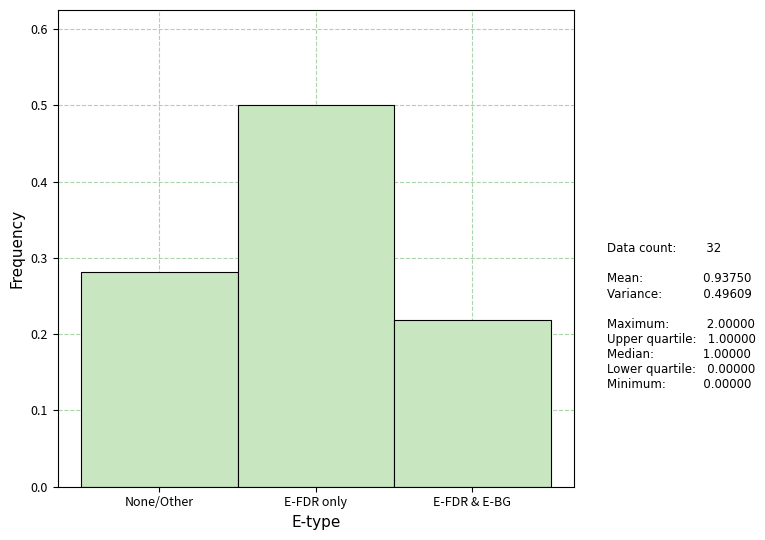

List the labels in order of value, smallest first.

E-FDR & E-BG, None/Other, E-FDR only